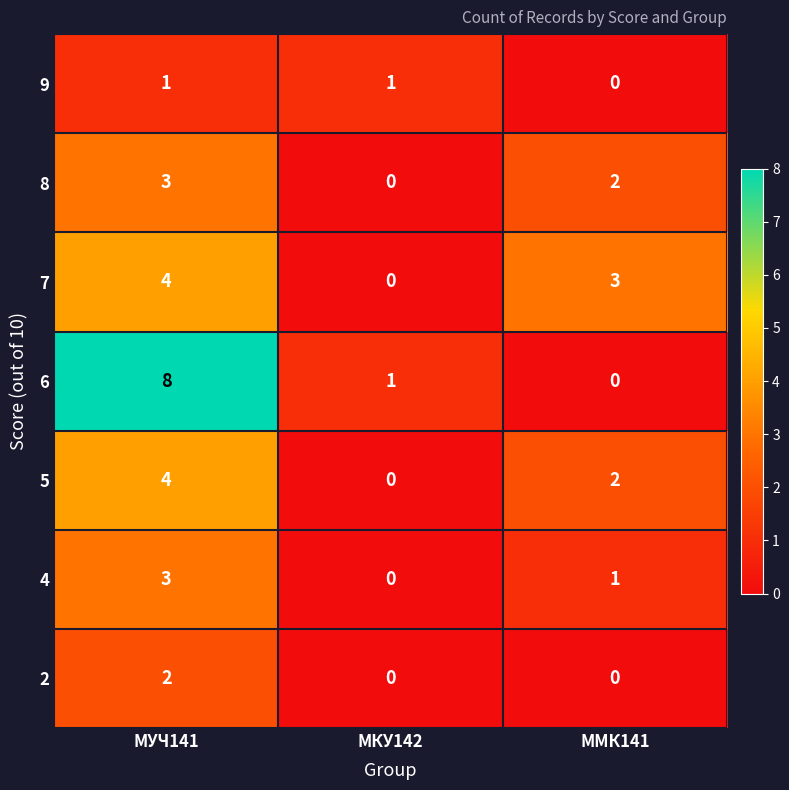

What is the total value across all series at МУЧ141?

25